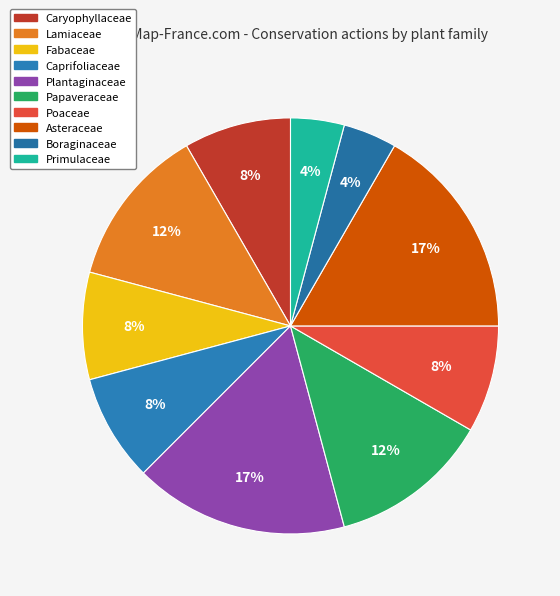

To the nearest percent, what is the difference between the largest and smallest slice percentages?

13%